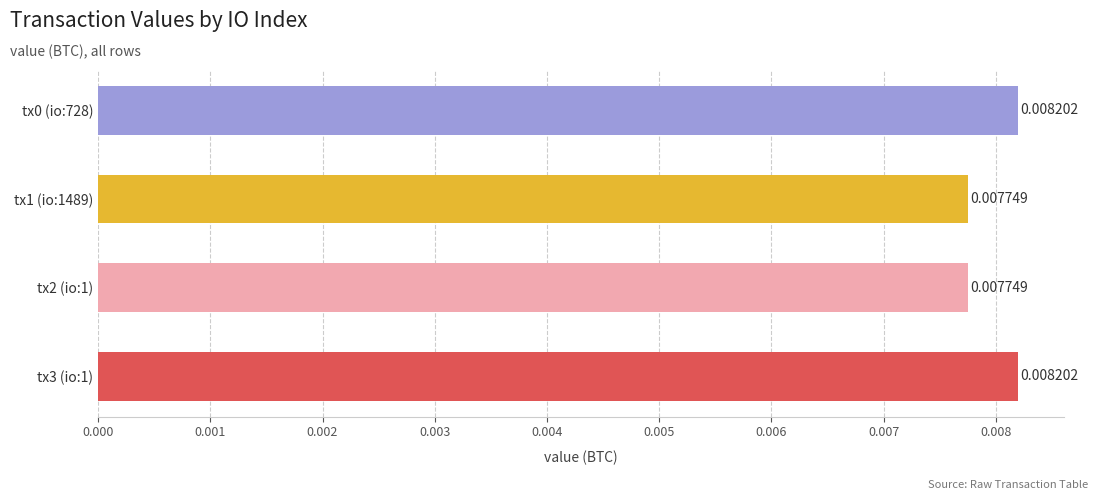

Are the bars grouped side by side (vs. stacked)?

No